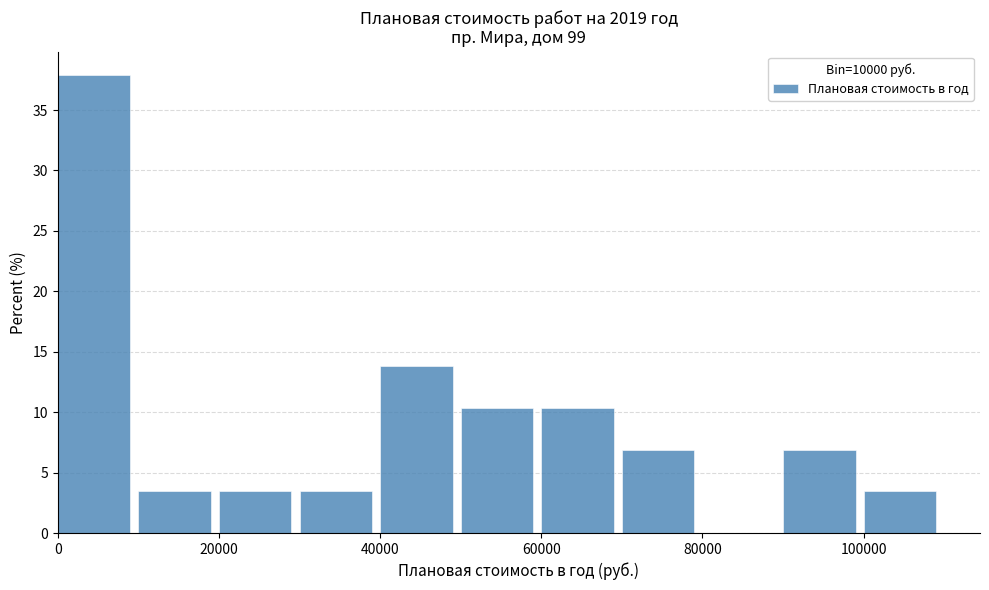

How tall is the bar that spans 100000 to 110000 on the x-axis? The values are not printed on the chart, so give them approximately, as read against the axis.

3.5